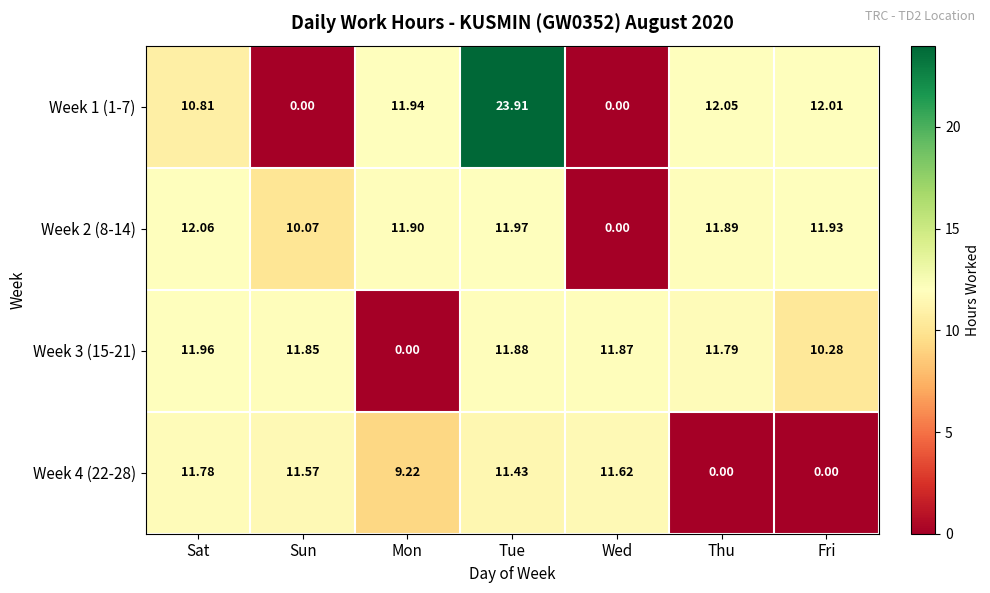

How many data points in Week 3 (15-21) are less than 11?

2